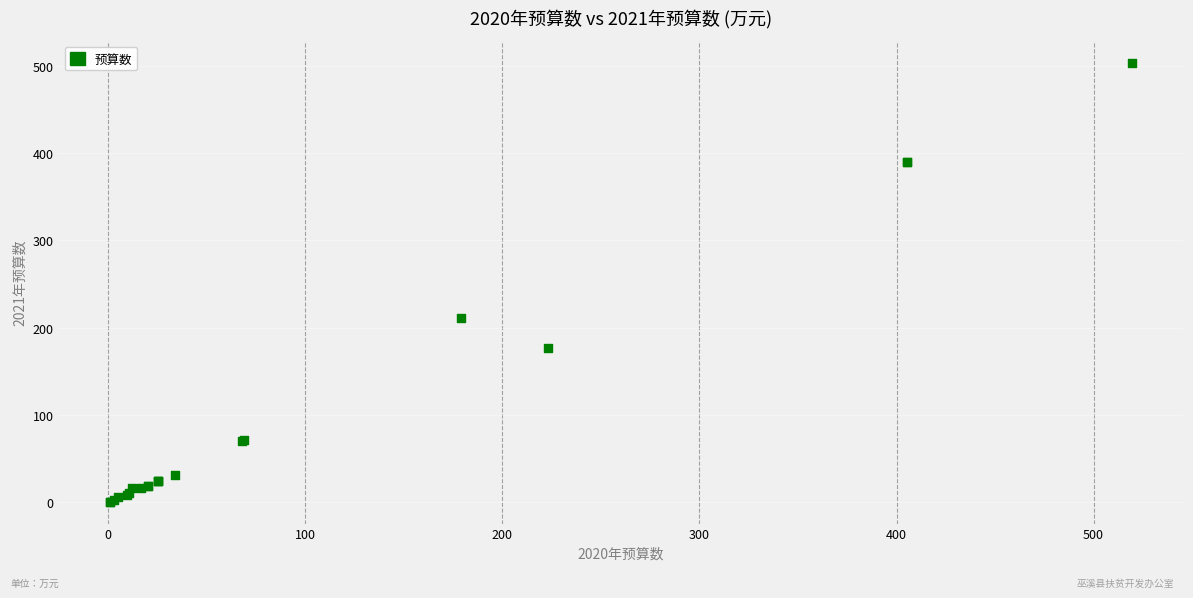

What Y value in the scatter plot is closest to 252?

210.6